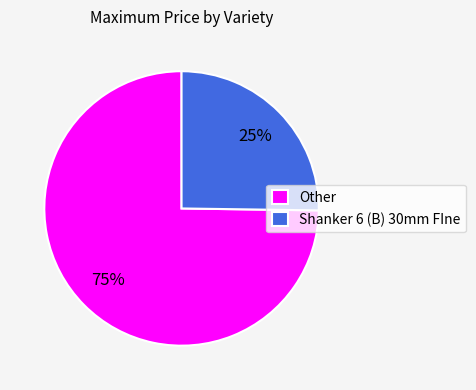

Is it true that Other is 1% of the pie?

False